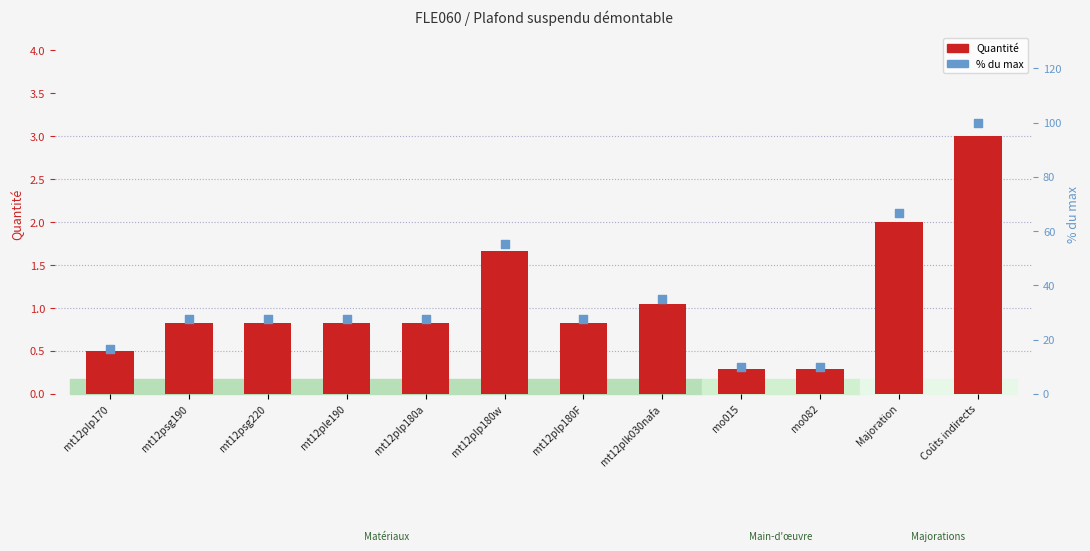

What is the total value across all series at mt12ple190?

28.5